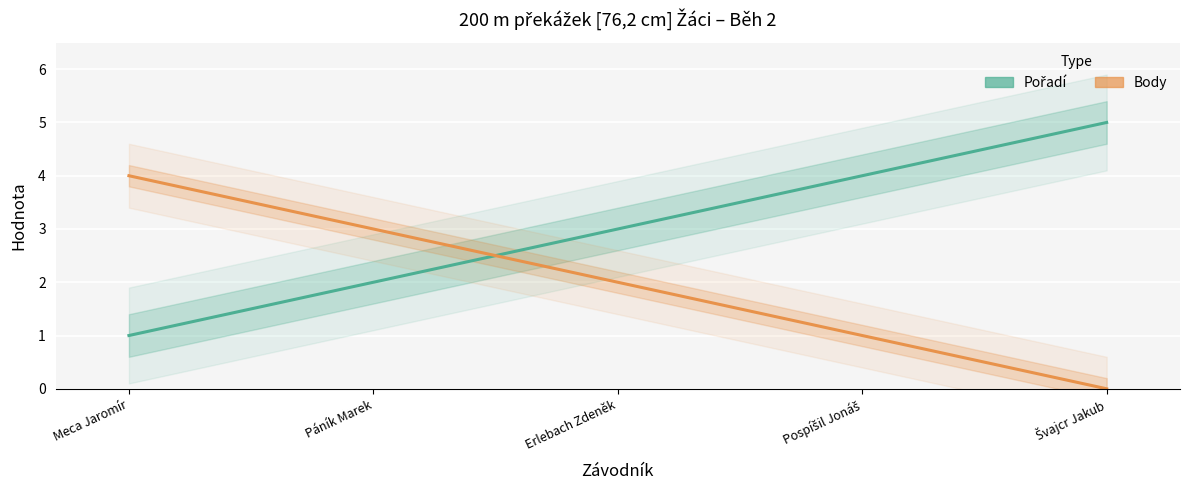

Between Pospíšil Jonáš and Páník Marek, which is larger?

Pospíšil Jonáš